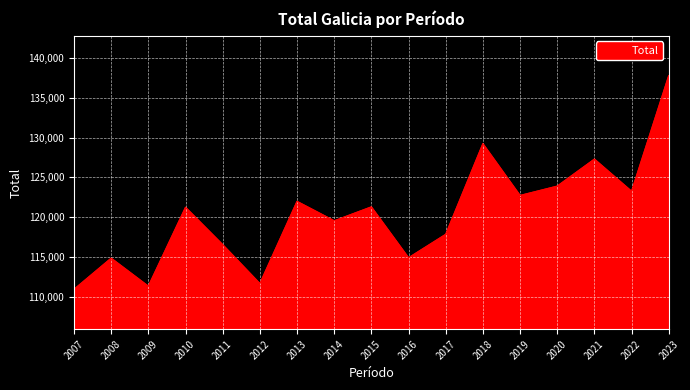

Is it true that the value at 2012 is 197829?

False